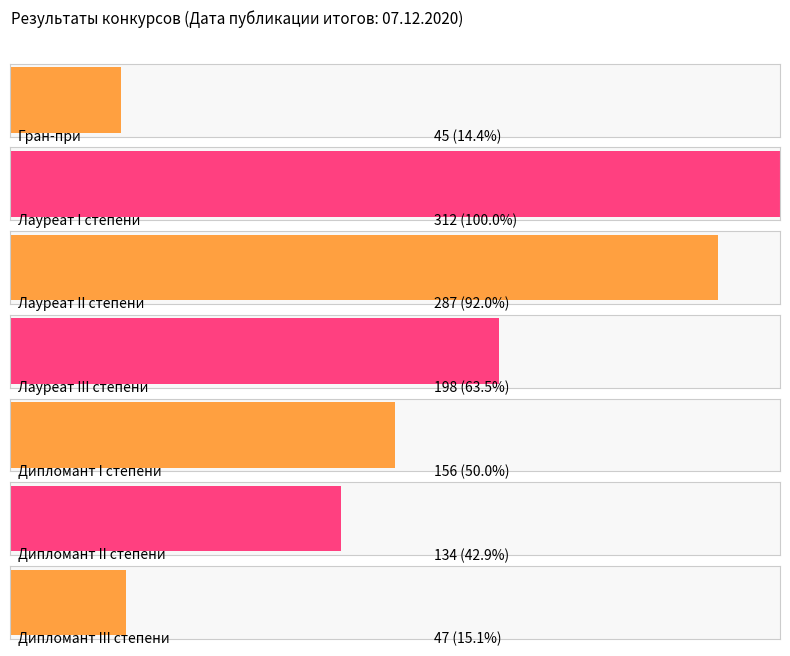

How many values exceed 156?

3